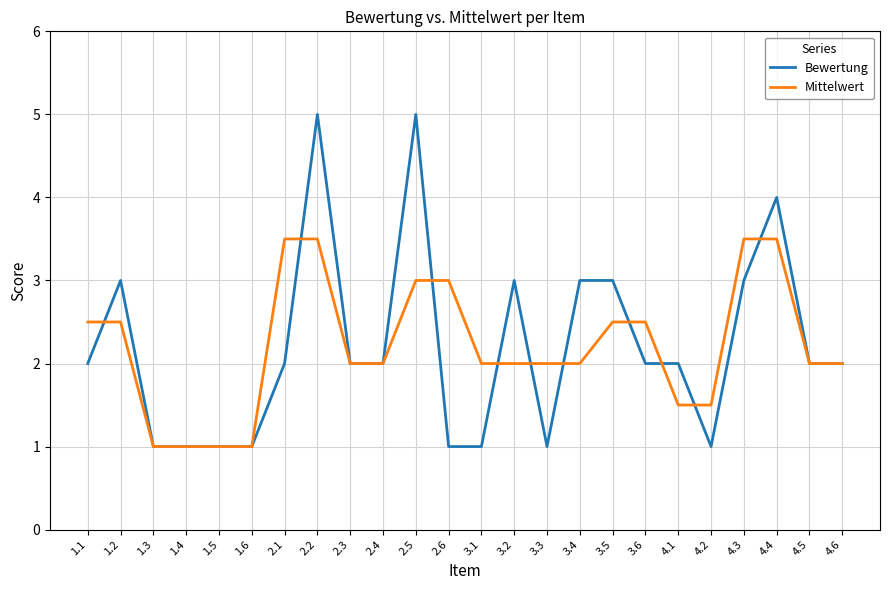

Is the value of Bewertung at 4.6 greater than the value of Mittelwert at 4.3?

No